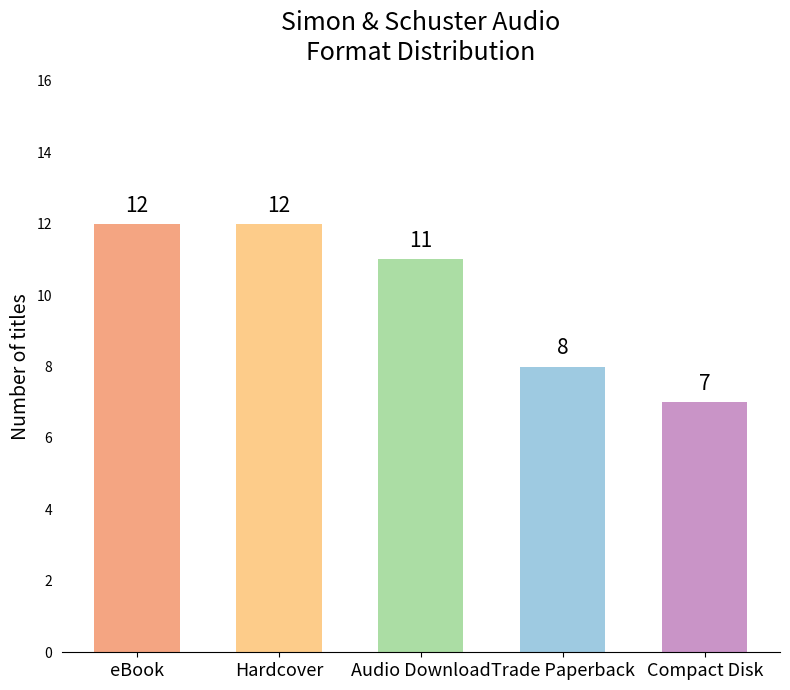

What is the greatest value displayed?

12